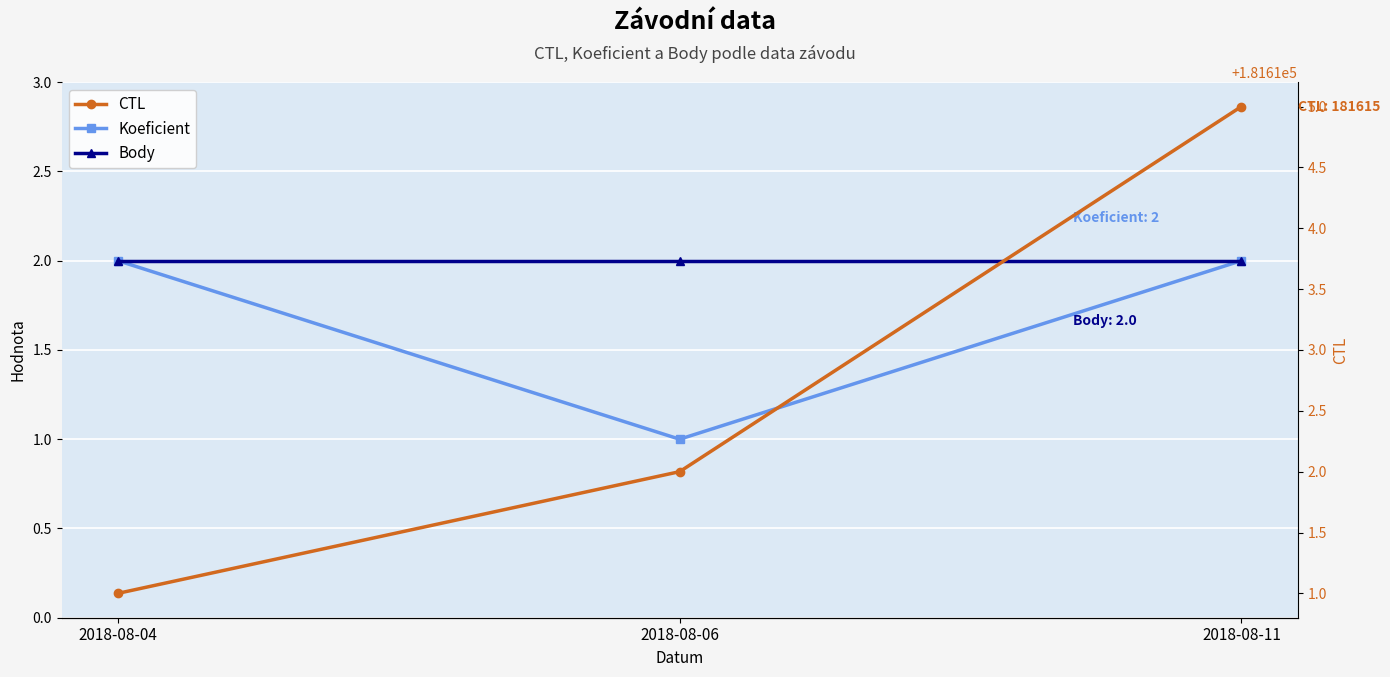

What is the value of the CTL point at the 1st from the left?

181611